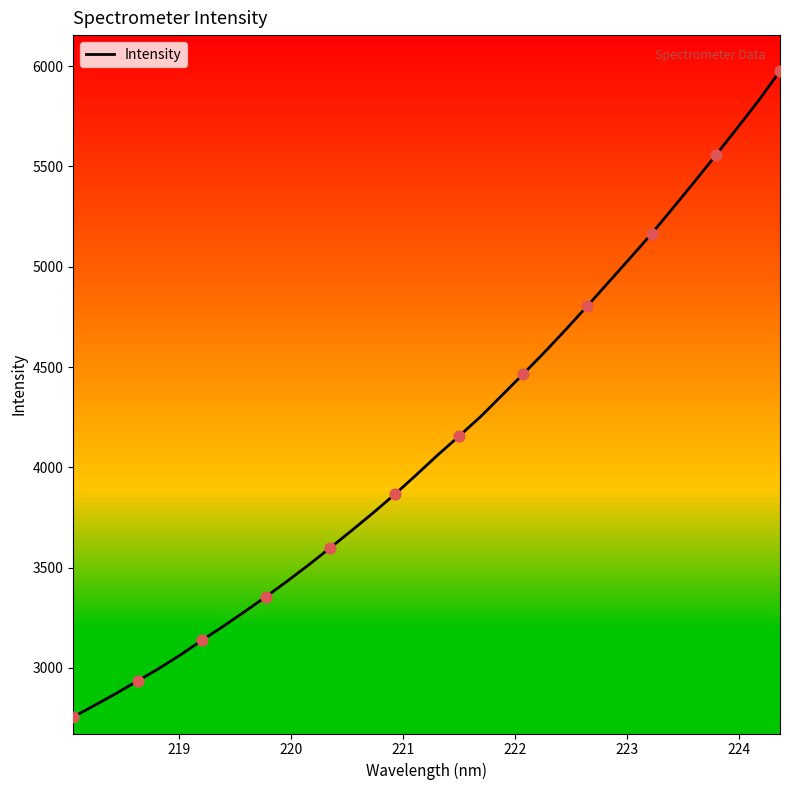

What is the greatest value displayed?

5975.2